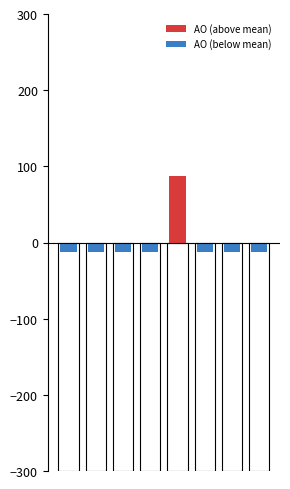

Which category has the highest value across all series?

4